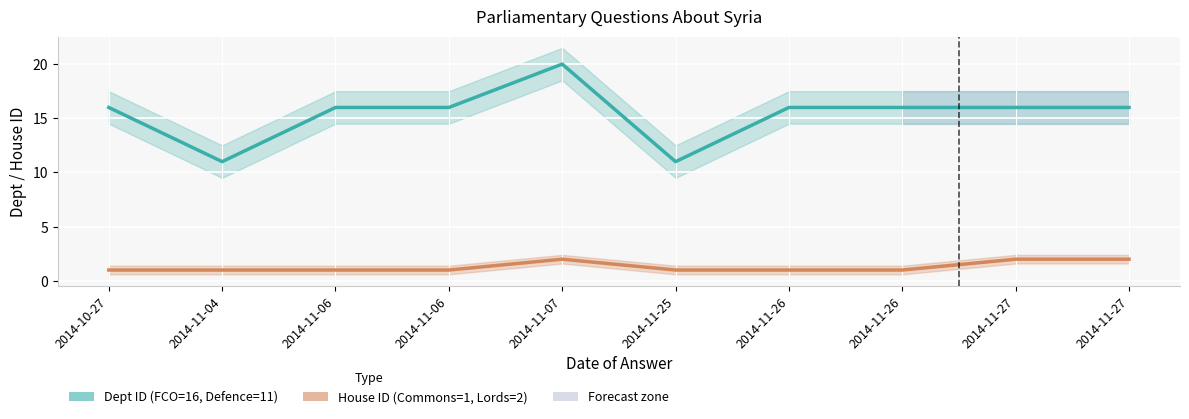

What is the difference between the highest and lowest values at 2014-11-25?

10